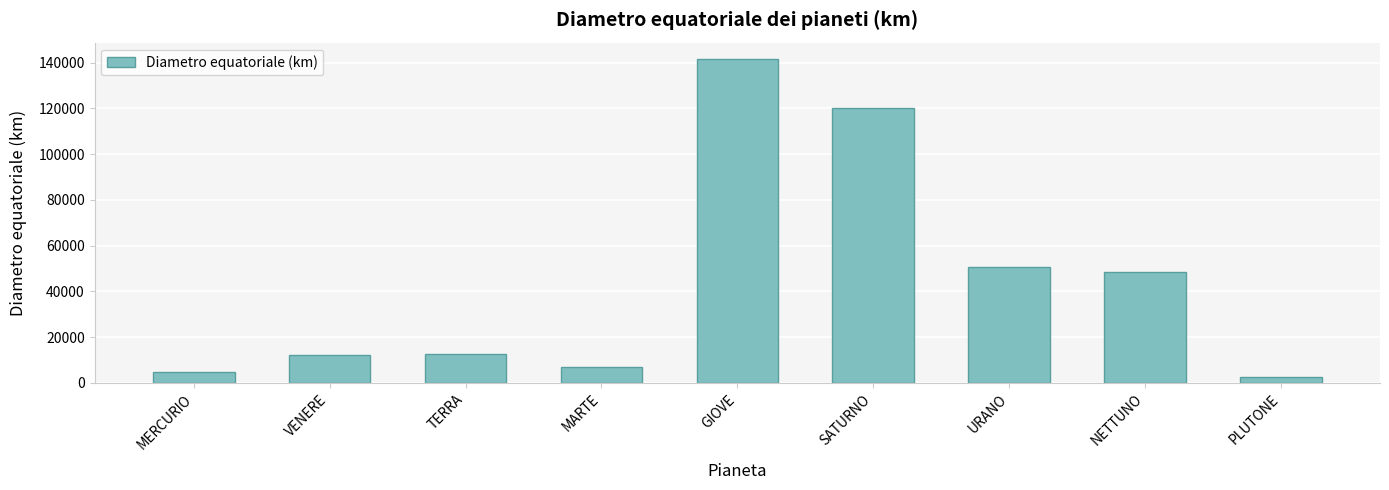

What is the greatest value displayed?

141700